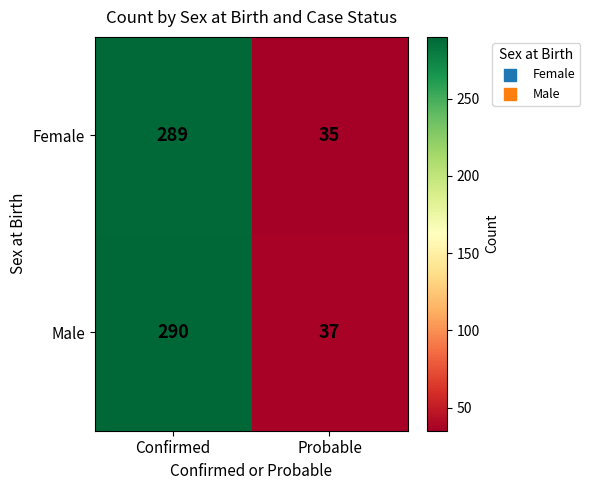

Rank the series by their average value, from highest to lowest.

Male, Female